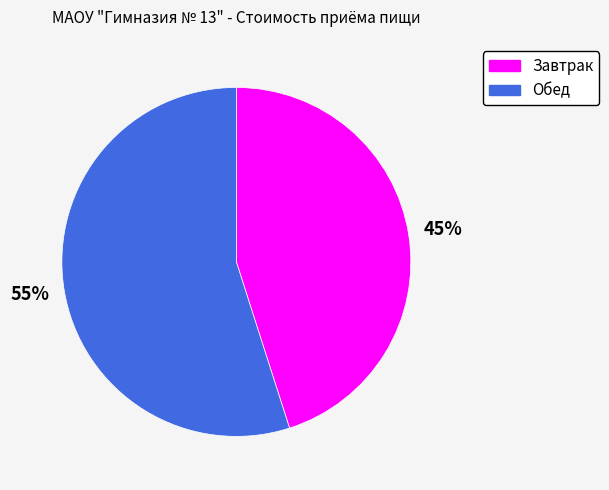

To the nearest percent, what is the average slice percentage?

50%